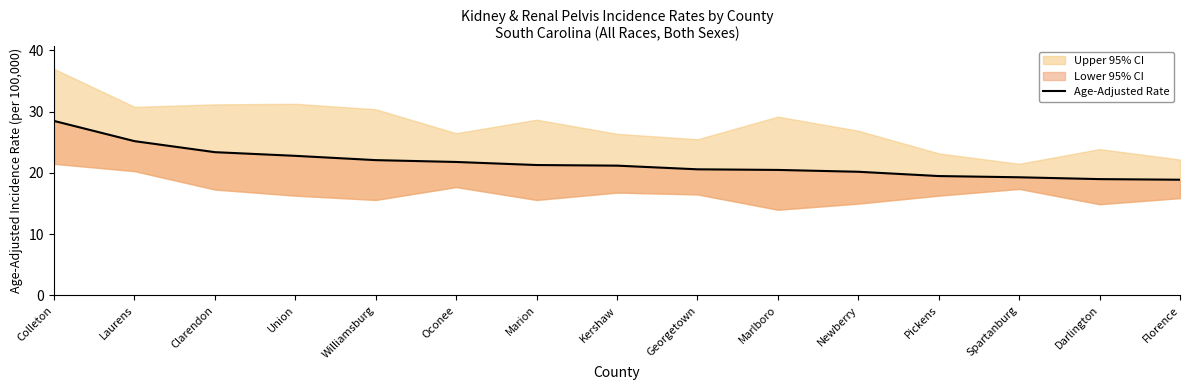

Which label corresponds to the smallest value in the chart?

Florence